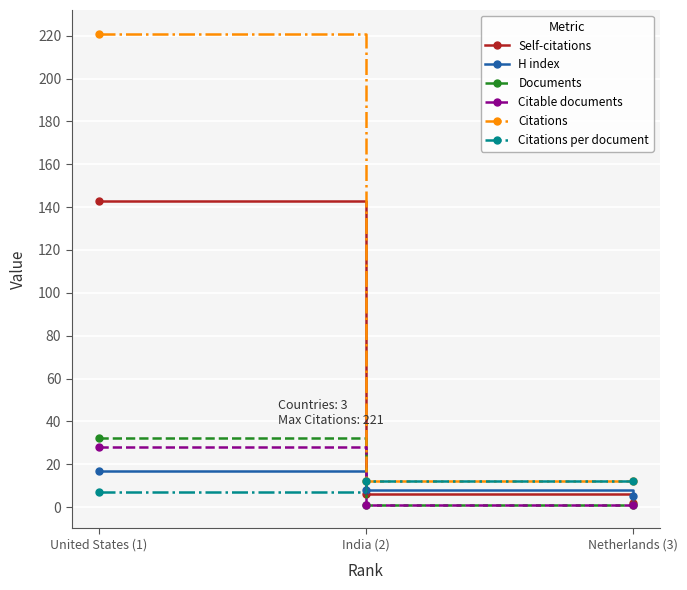

Which series changed the most between India (2) and Netherlands (3)?

Self-citations